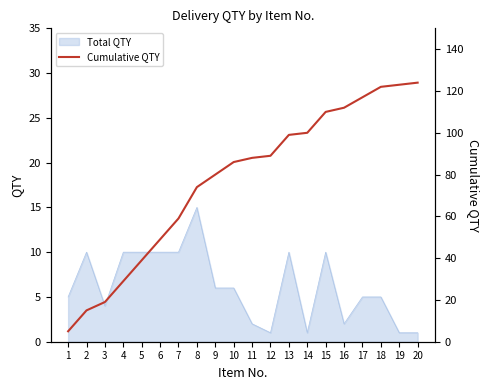

How many data points are above 88?

9